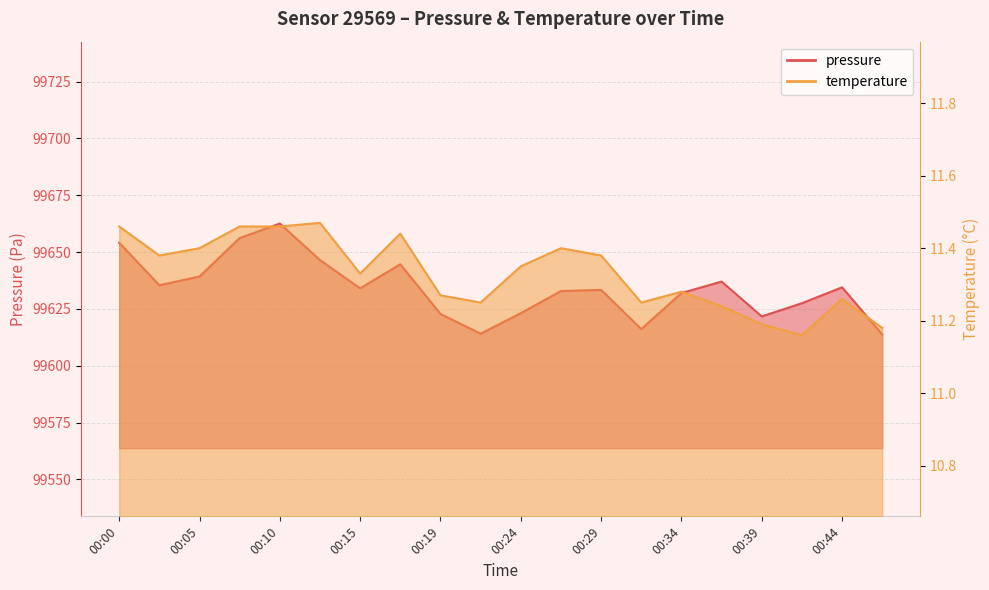

At which category is the sum across all series the highest?

00:10